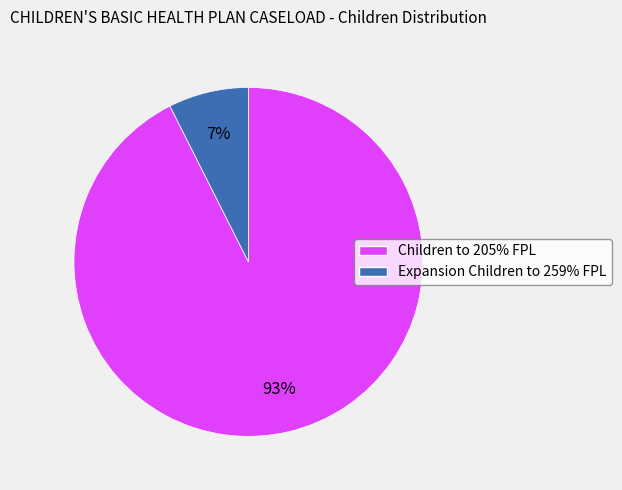

Is there any slice that represents more than half of the pie?

Yes